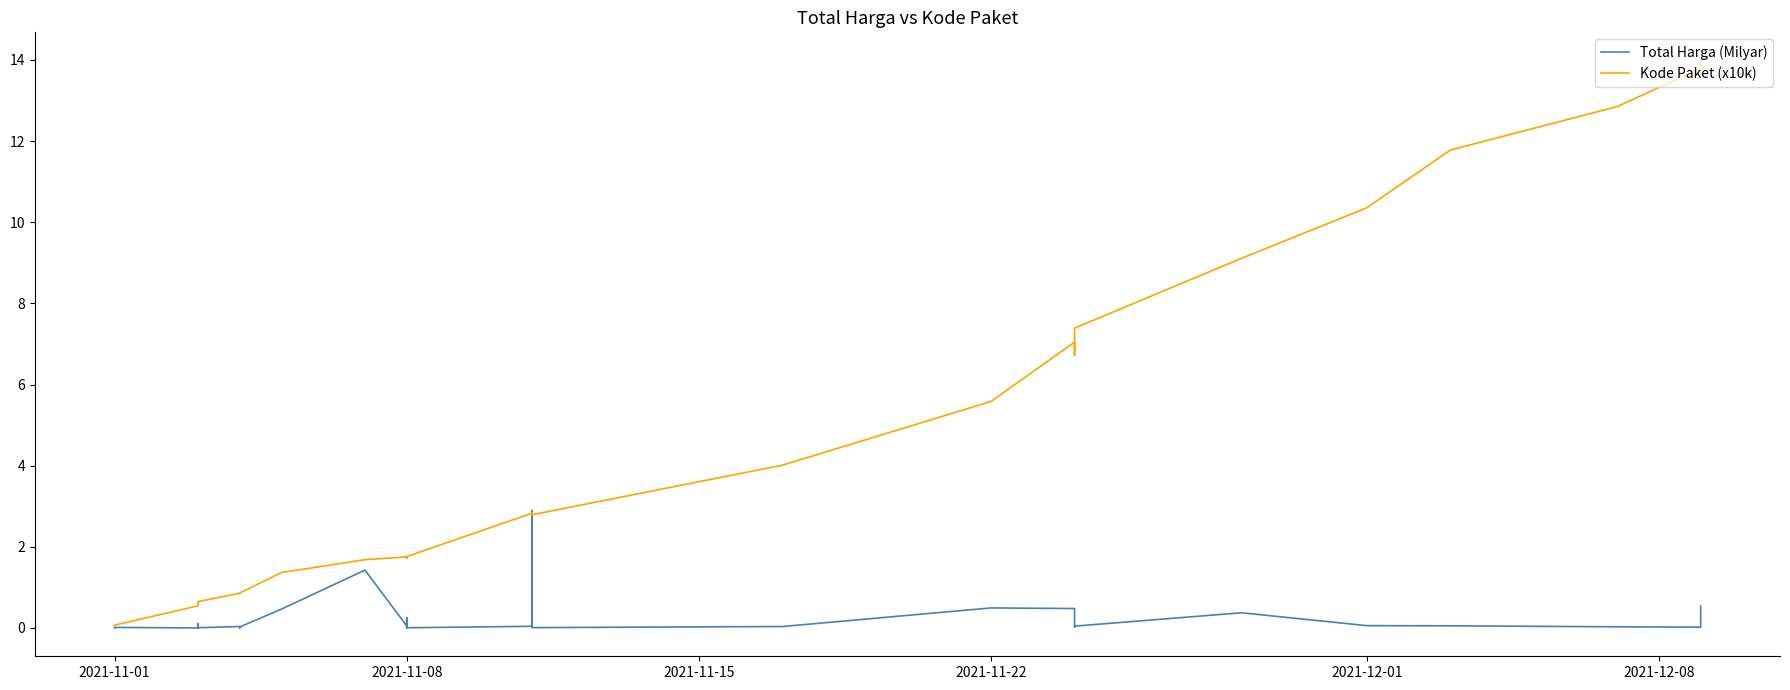

What is the value of the Kode Paket (x10k) point at the 16th from the left?

1.7